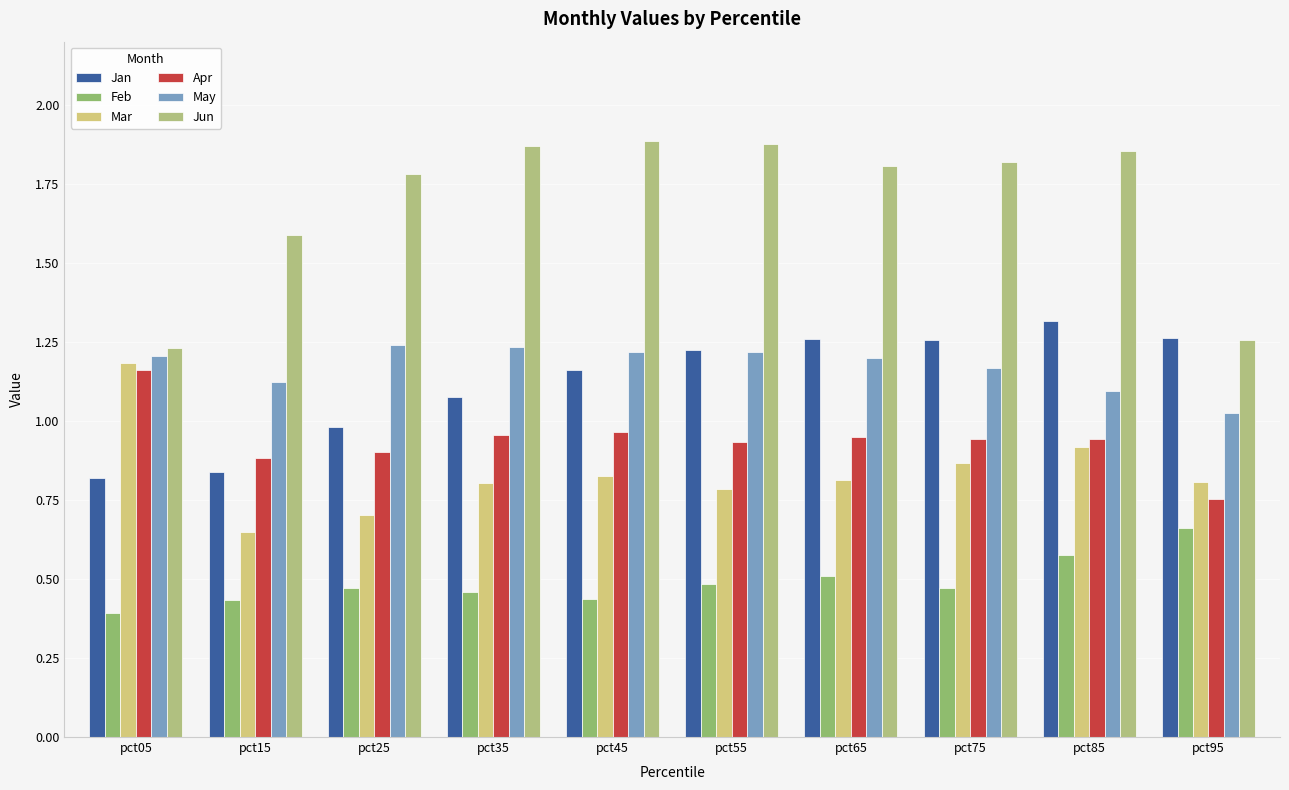

What is the lowest value of the Feb series?

0.4